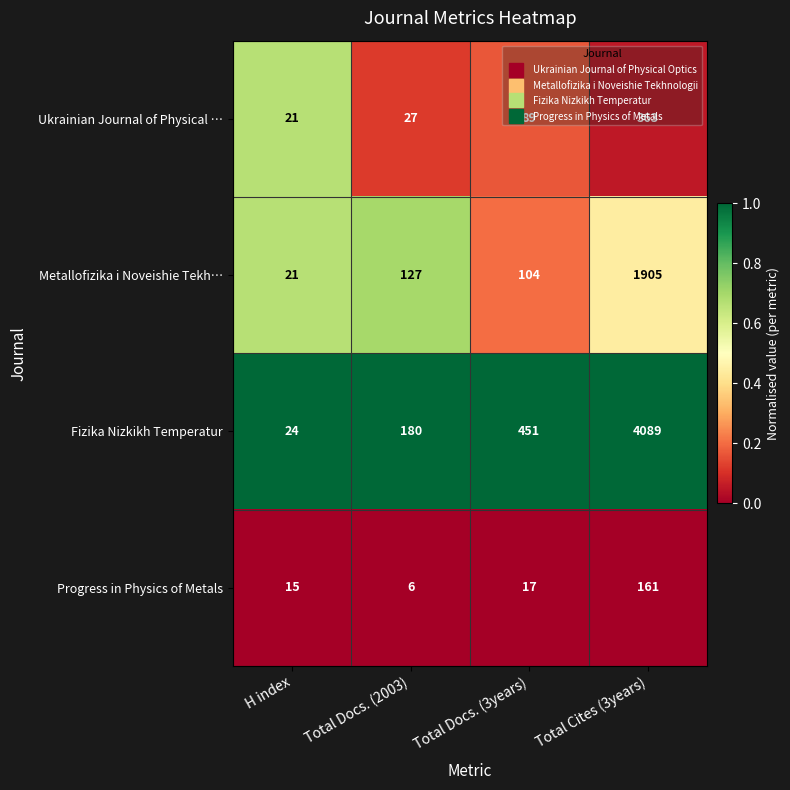

How many categories are shown in the chart?

4